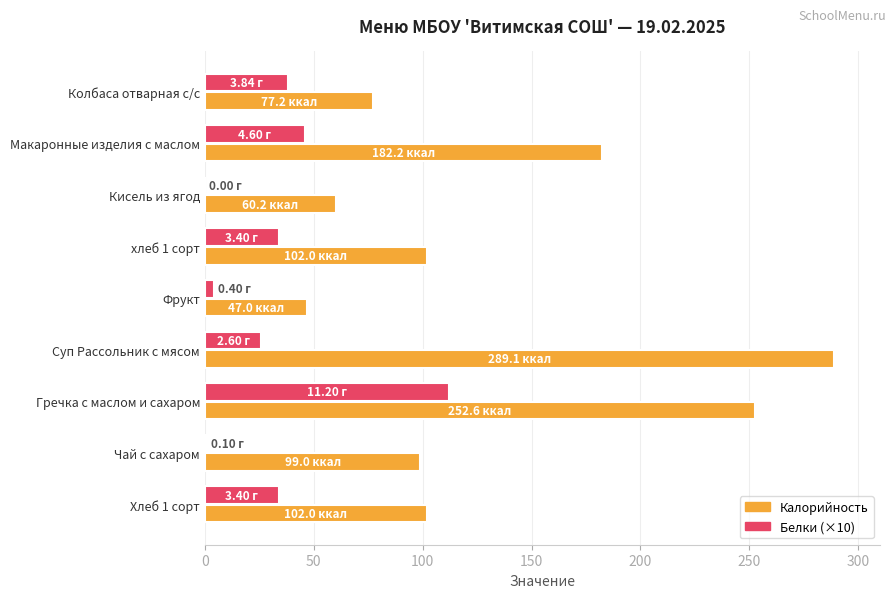

What is the sum of the Калорийность values at Макаронные изделия с маслом and Гречка с маслом и сахаром?

434.9